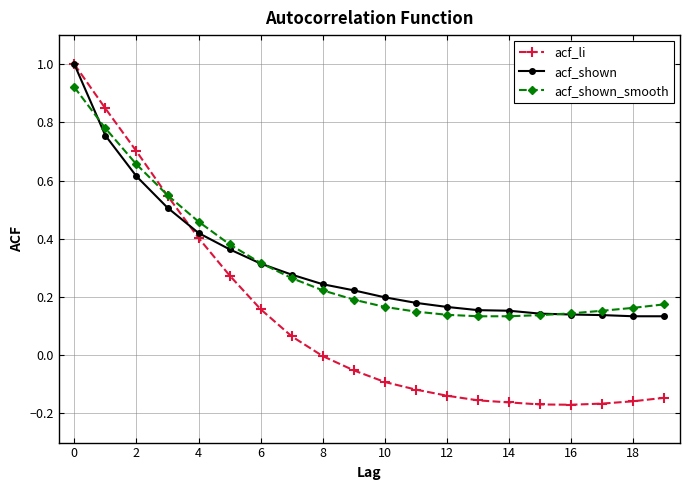

What is the maximum value shown in the chart?

1.0